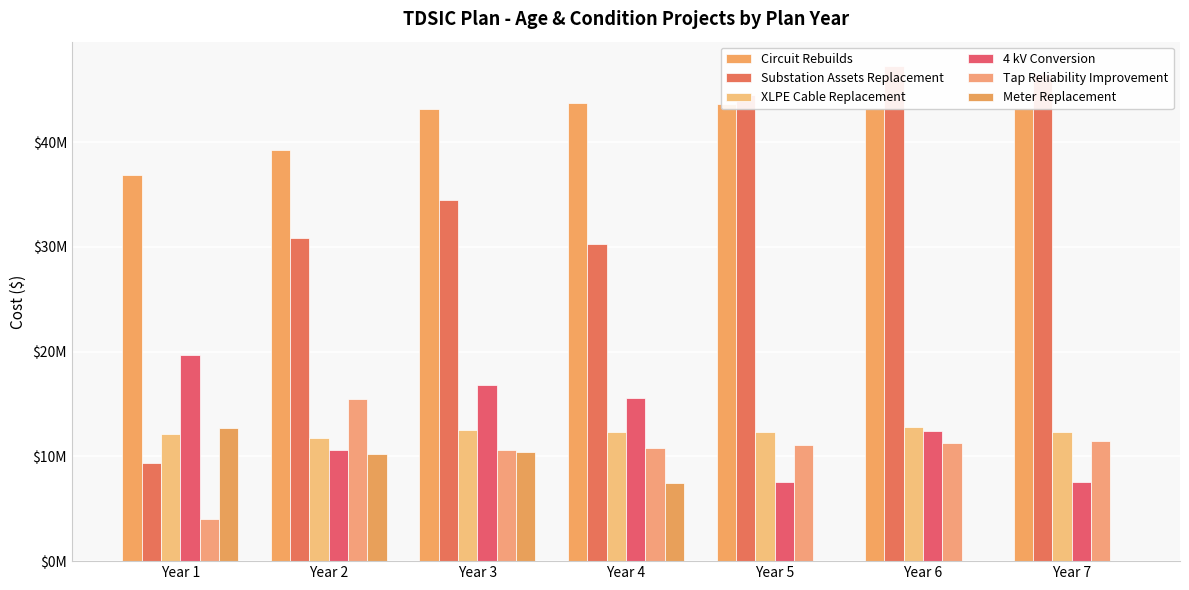

Count the number of data series in this chart.

6